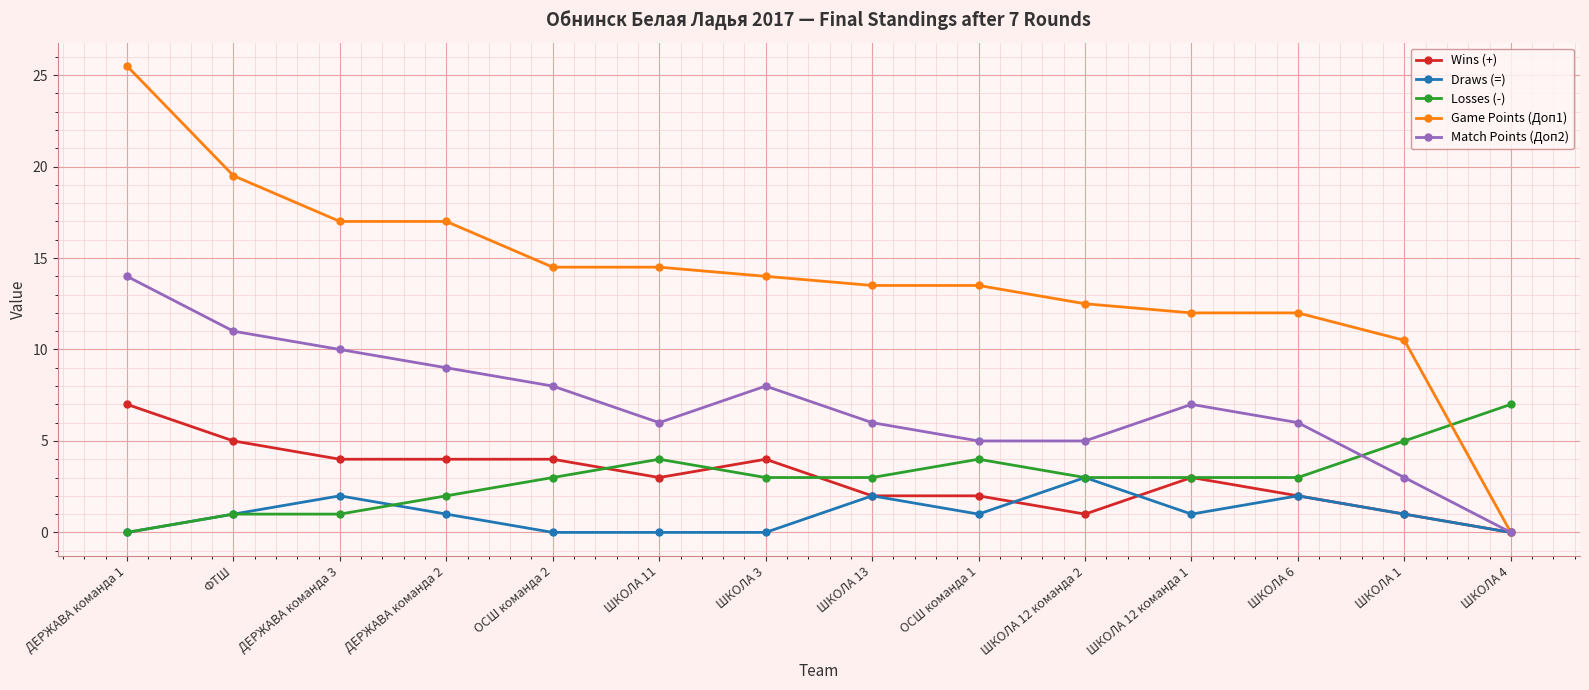

Where is the first local minimum for Match Points (Доп2)?

ШКОЛА 11